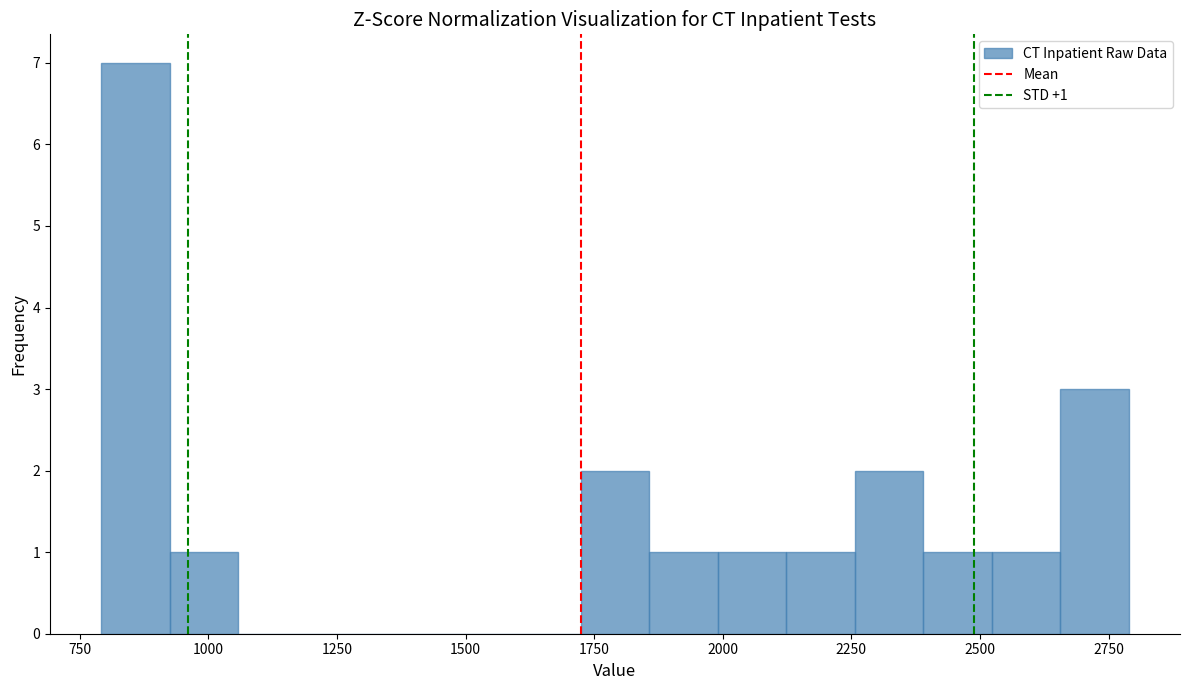

Around what value on the x-axis is the tallest bar? Give the approximate position of its centre, as read against the axis.

850